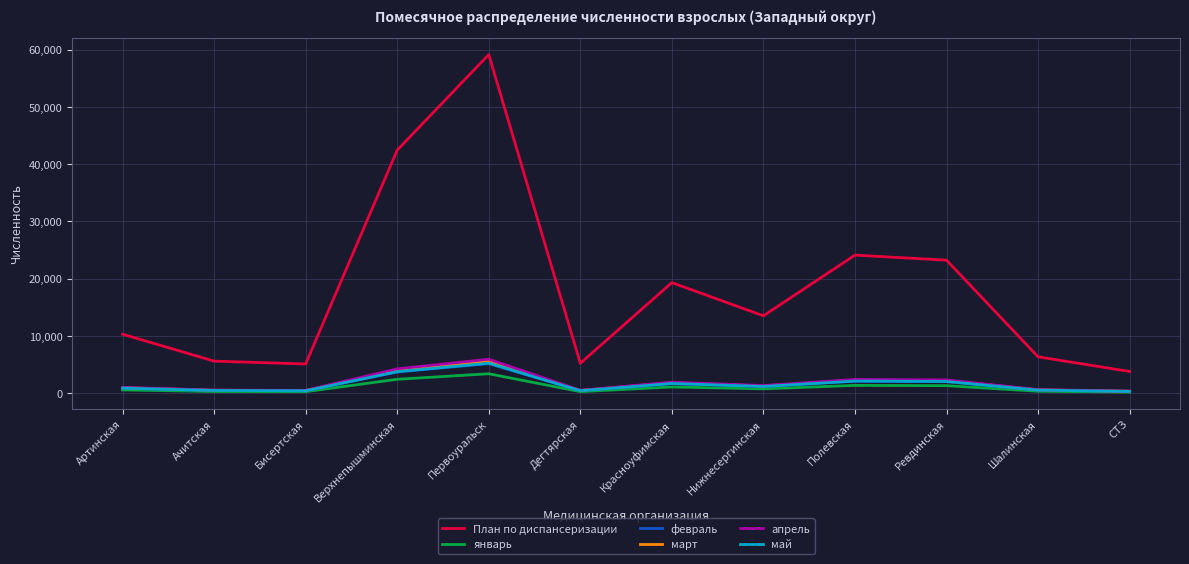

Between Красноуфимская and СТЗ, which series saw the biggest shift?

План по диспансеризации